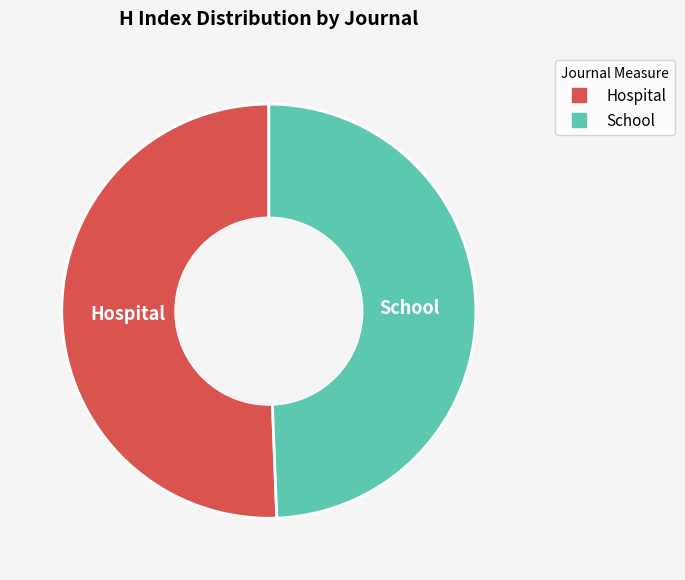

Is there any slice that represents more than half of the pie?

Yes